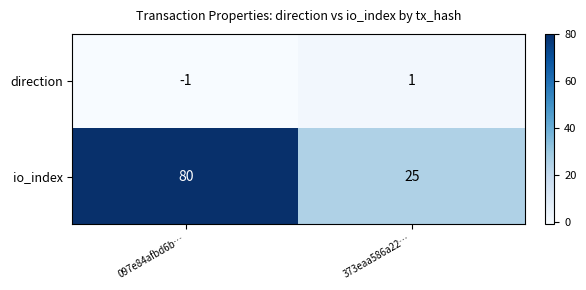

What is the spread (max minus min) of values at 373eaa586a22…?

24